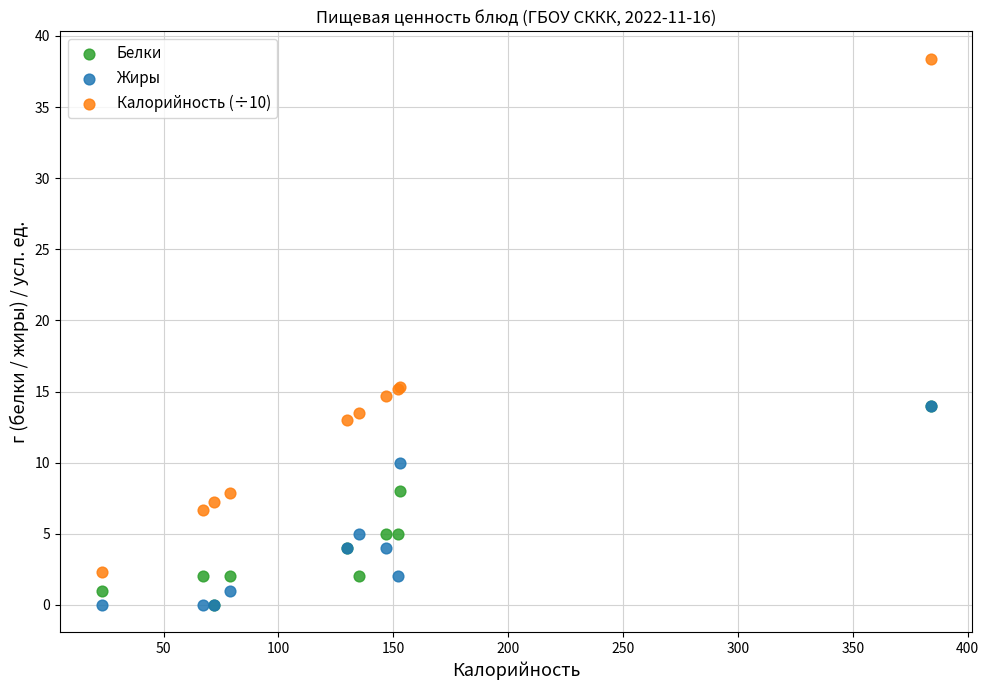

Which series contains the highest Y value?

Калорийность (÷10)